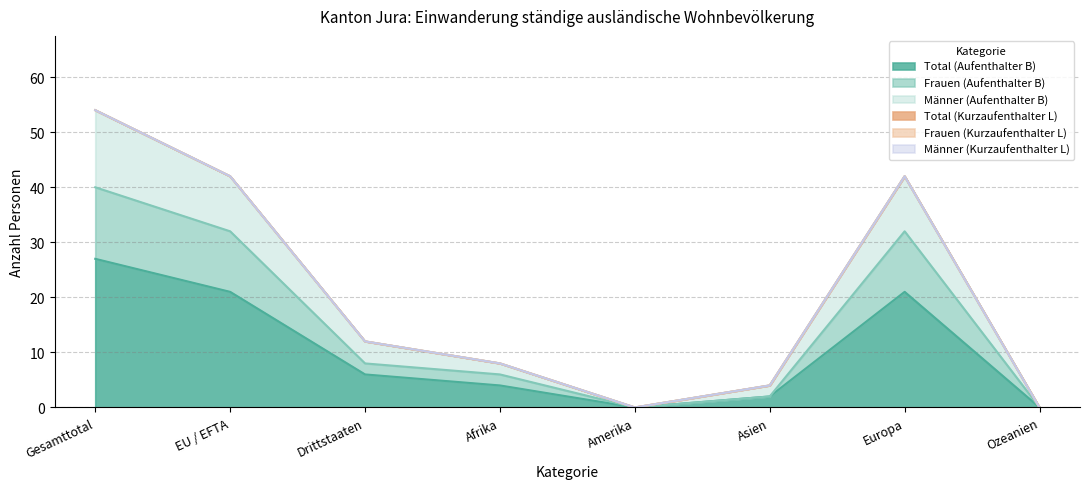

Where does the Männer (Aufenthalter B) series first go above 12?

Gesamttotal